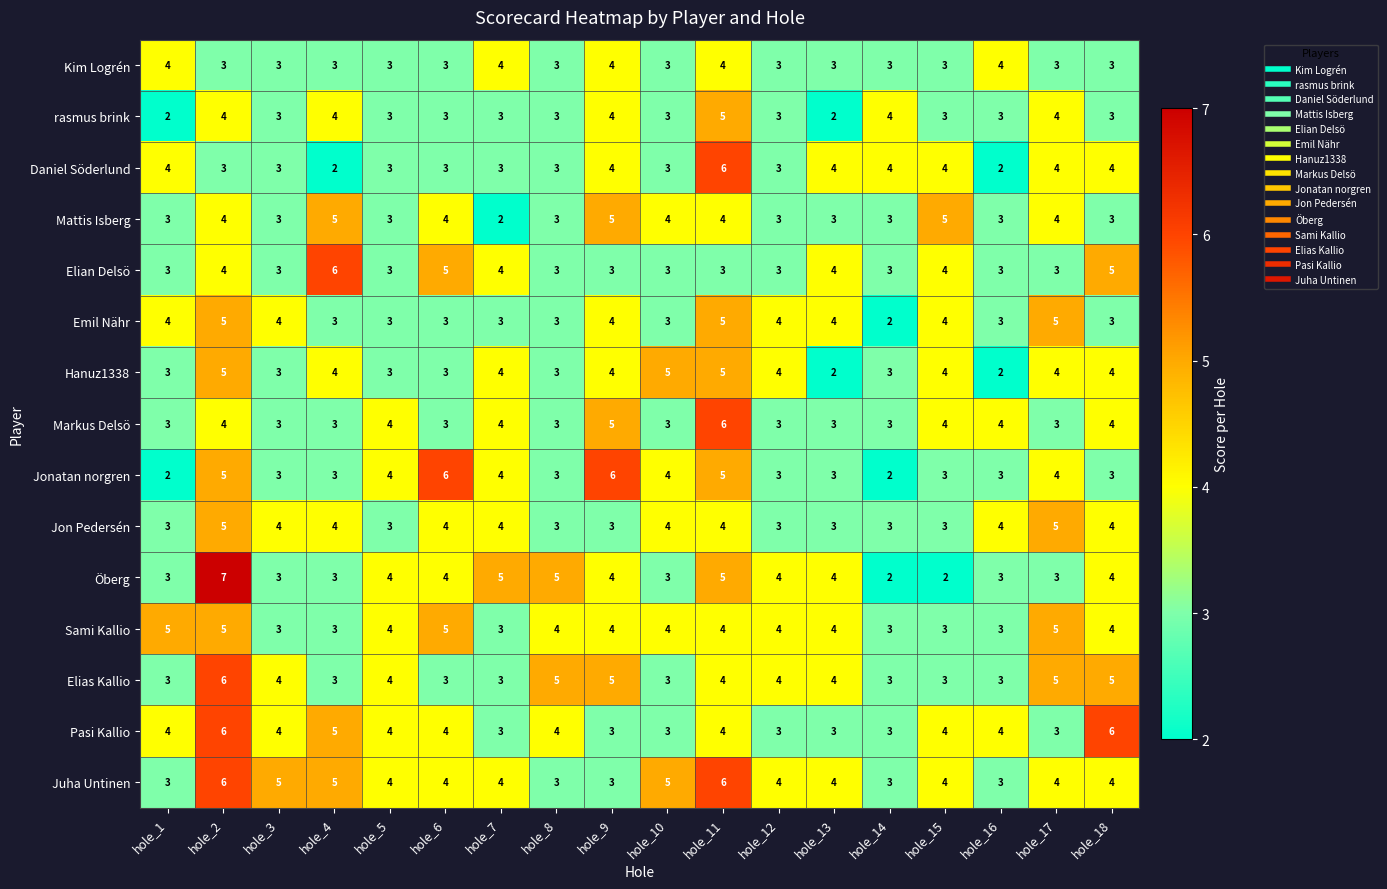

At which label does Elias Kallio reach its peak?

hole_2